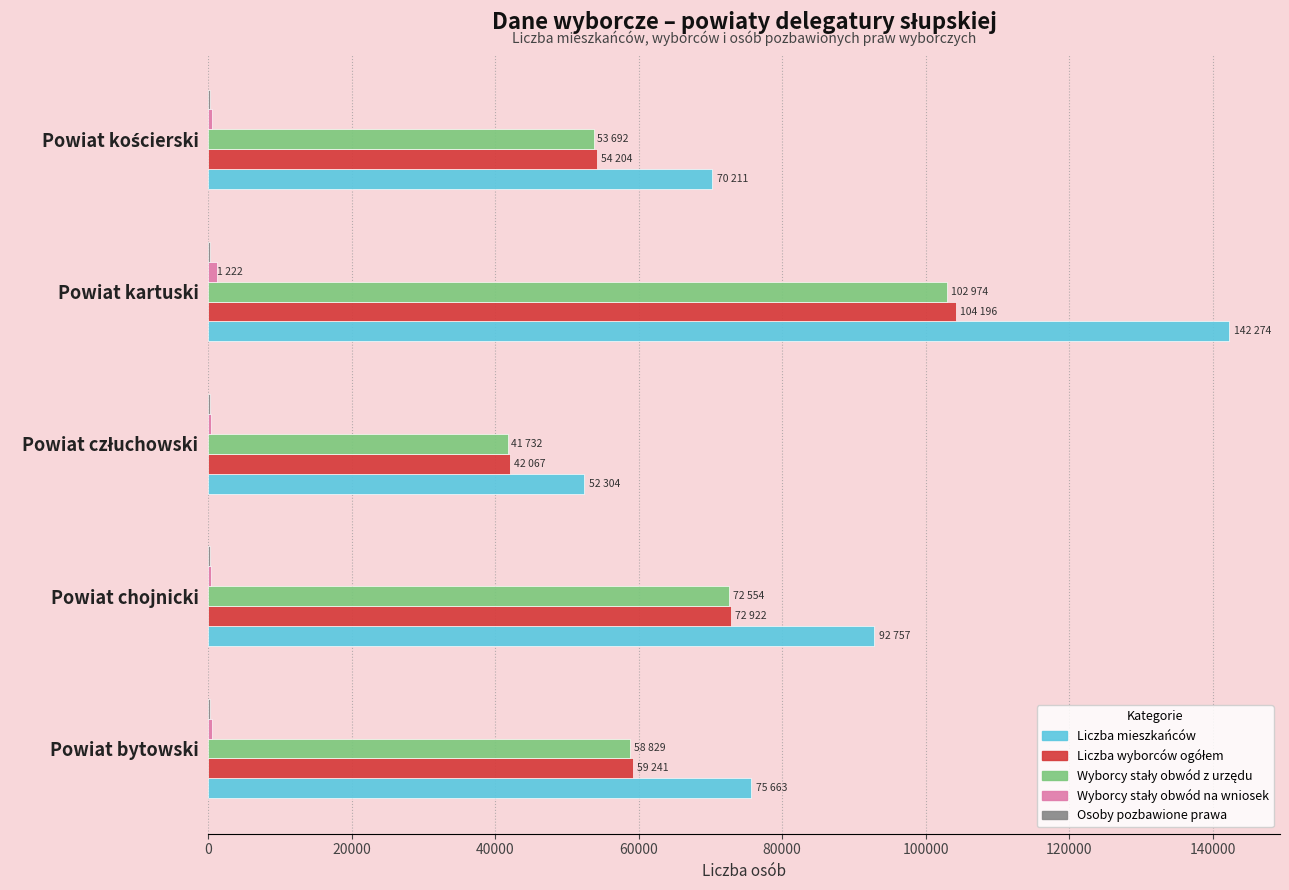

What is the sum of all Liczba mieszkańców values?

433209